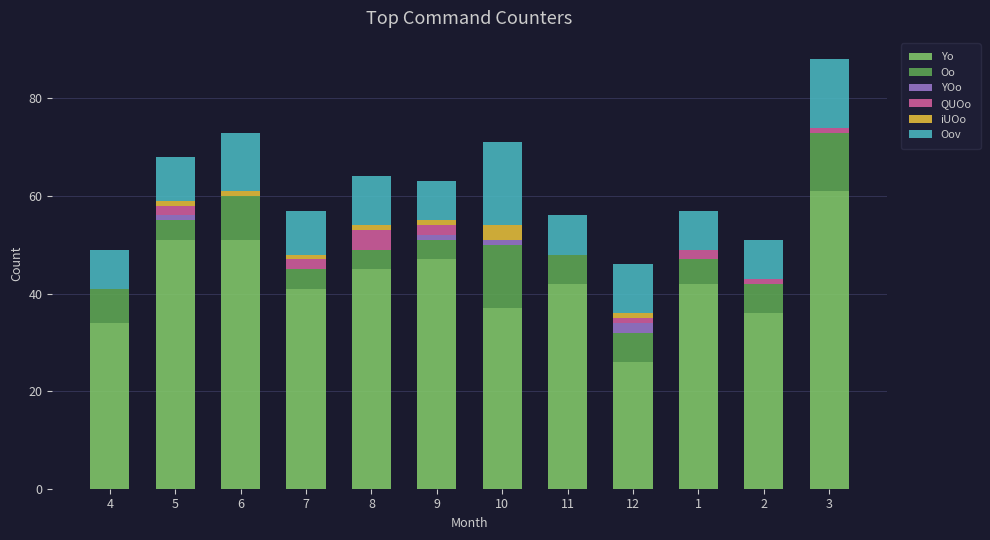

Which category has the highest value in the Yo series?

3